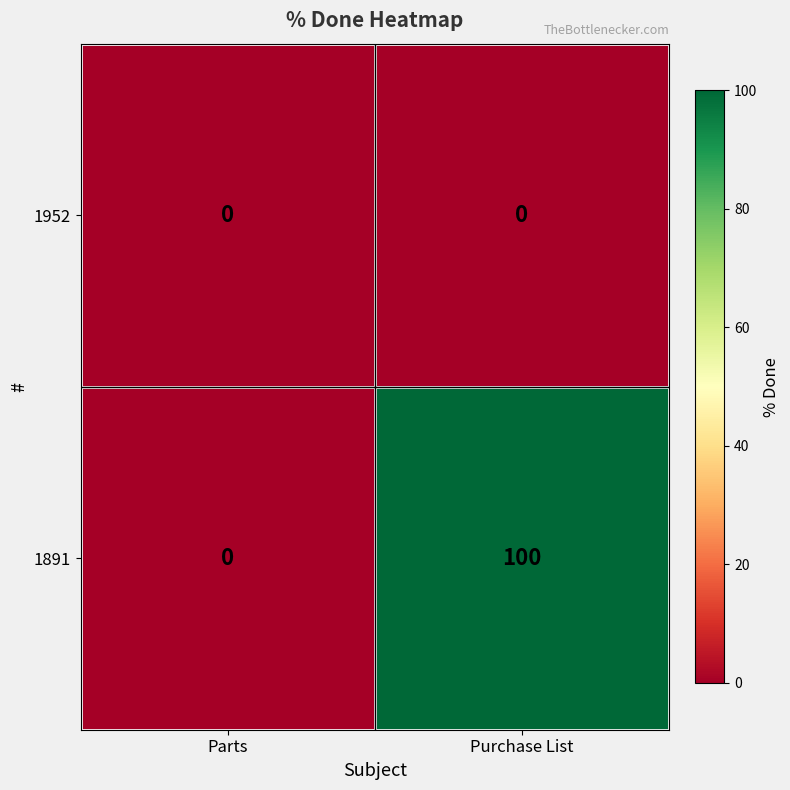

What is the greatest value displayed?

100